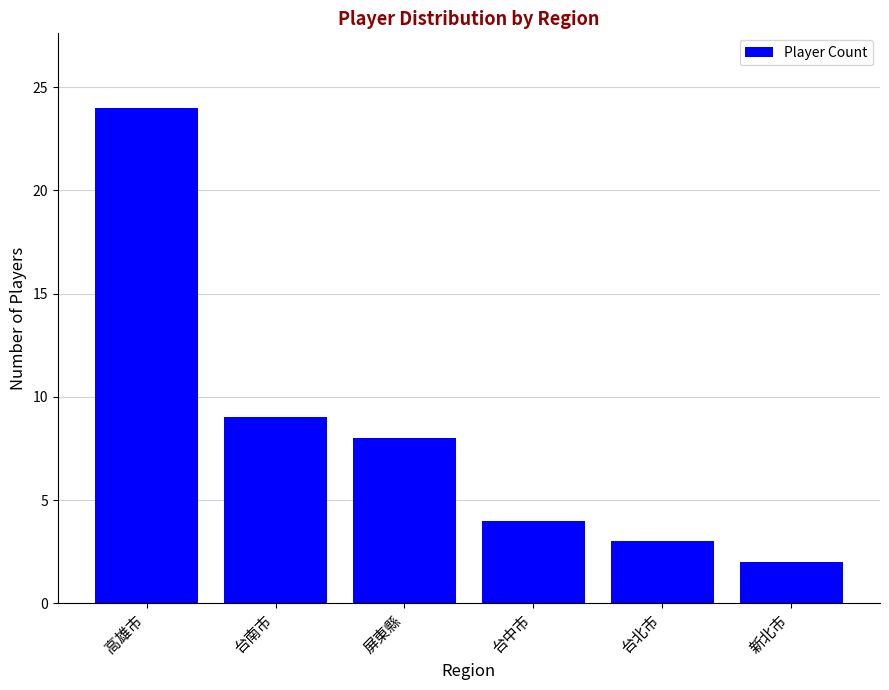

The value at 台中市 is 4. True or false?

True